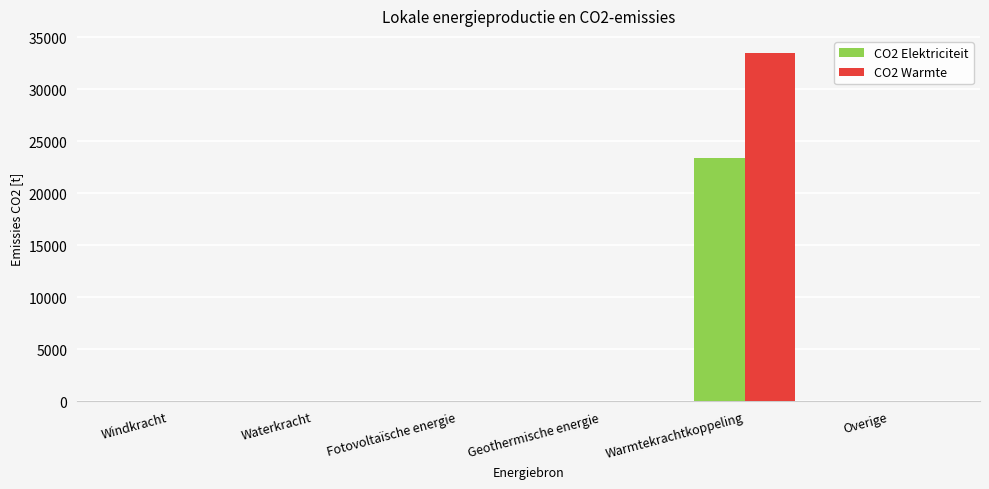

The value of CO2 Elektriciteit at Overige is 14579.1. True or false?

False